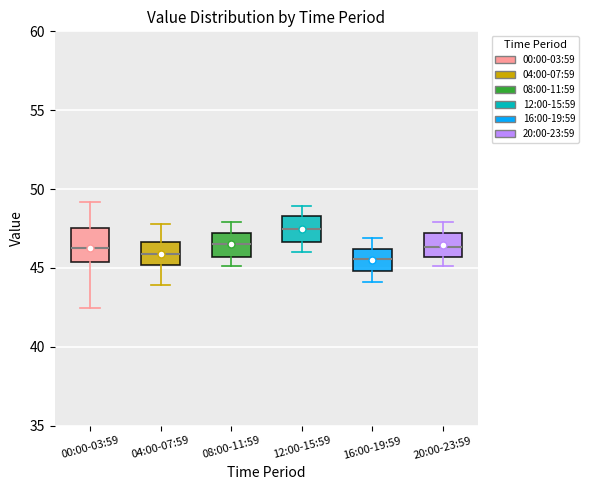

Reading left to right, read every box against the y-axis: the position of its median line, the range the box covers, and the ends of its whiskers. The values are not printed on the chart, so give them approximately, as read against the axis.

00:00-03:59: median 46.0, box 45.5 to 47.5, whiskers 42.5 to 49.0
04:00-07:59: median 46.0, box 45.0 to 46.5, whiskers 44.0 to 48.0
08:00-11:59: median 46.5, box 45.5 to 47.0, whiskers 45.0 to 48.0
12:00-15:59: median 47.5, box 46.5 to 48.5, whiskers 46.0 to 49.0
16:00-19:59: median 45.5, box 45.0 to 46.0, whiskers 44.0 to 47.0
20:00-23:59: median 46.5, box 45.5 to 47.0, whiskers 45.0 to 48.0